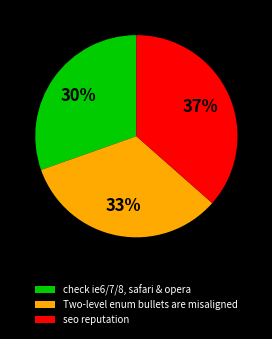

Is it true that seo reputation is 37% of the pie?

True